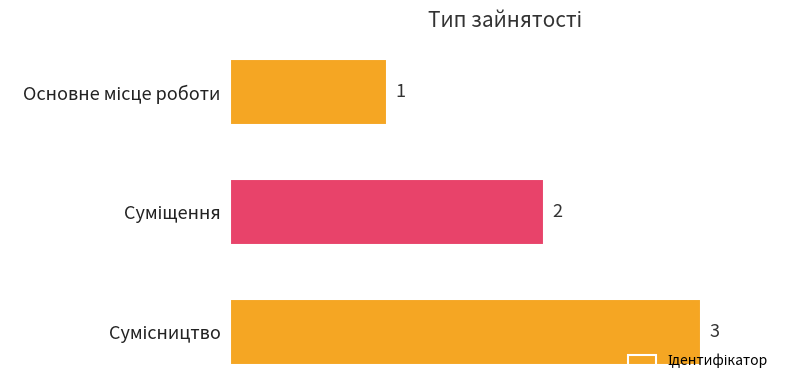

What is the sum of all values?

6